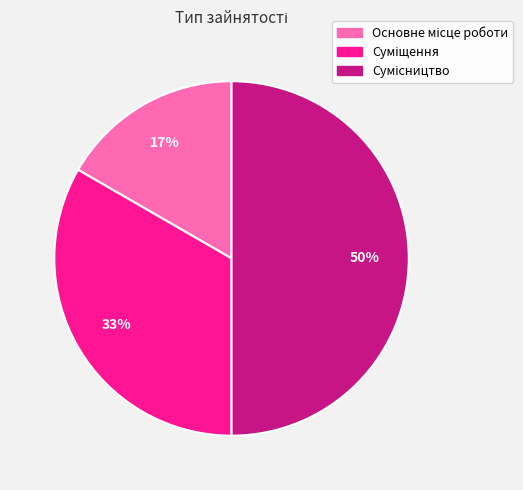

To the nearest percent, what is the average slice percentage?

33%